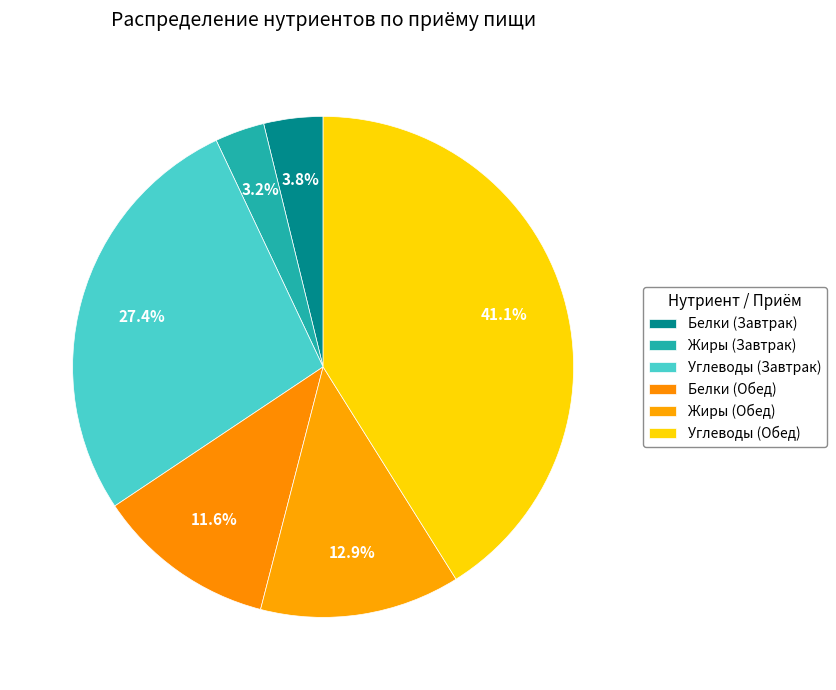

Count the number of slices in the pie.

6